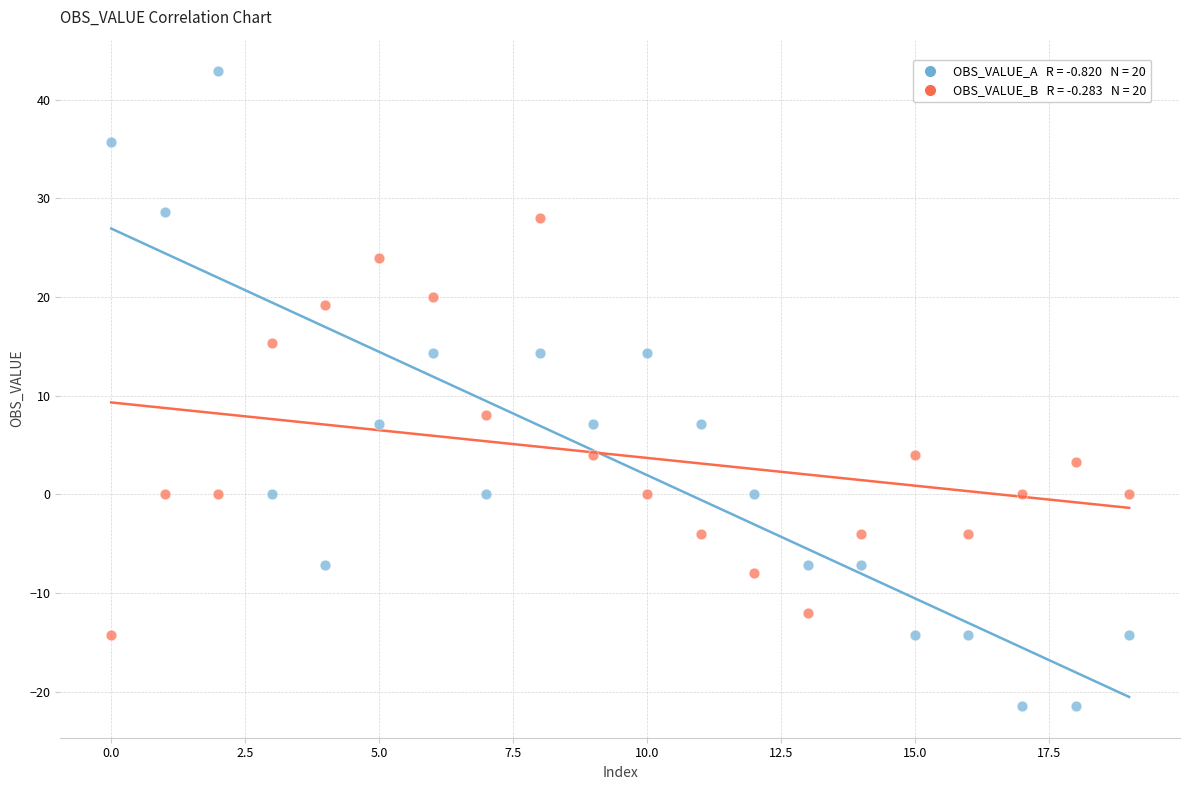

Across all series, what Y value is closest to 10?

8.0